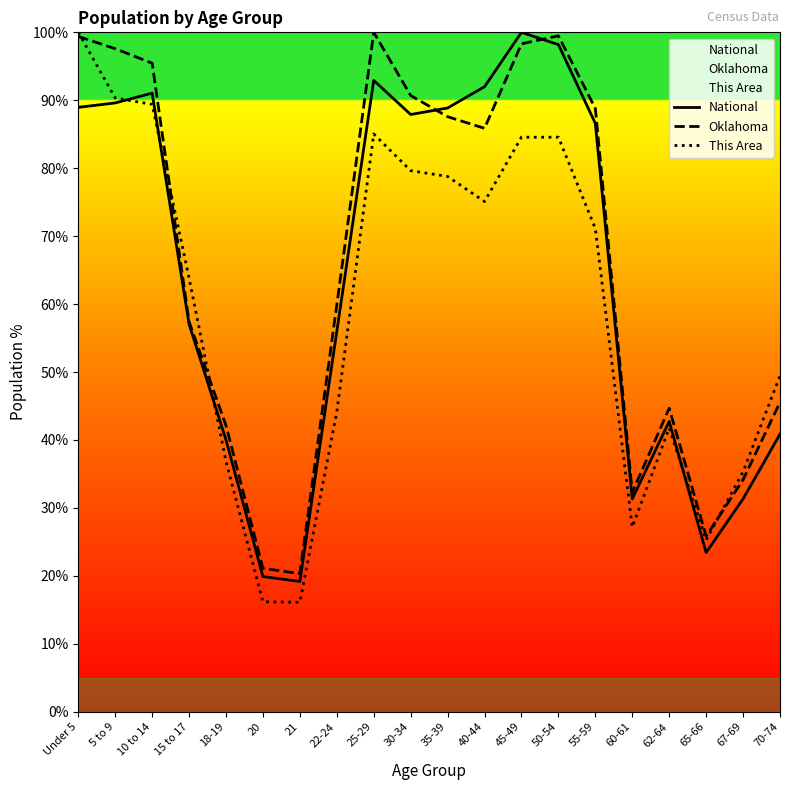

Rank the series by their maximum value, from lowest to highest.

National, Oklahoma, This Area